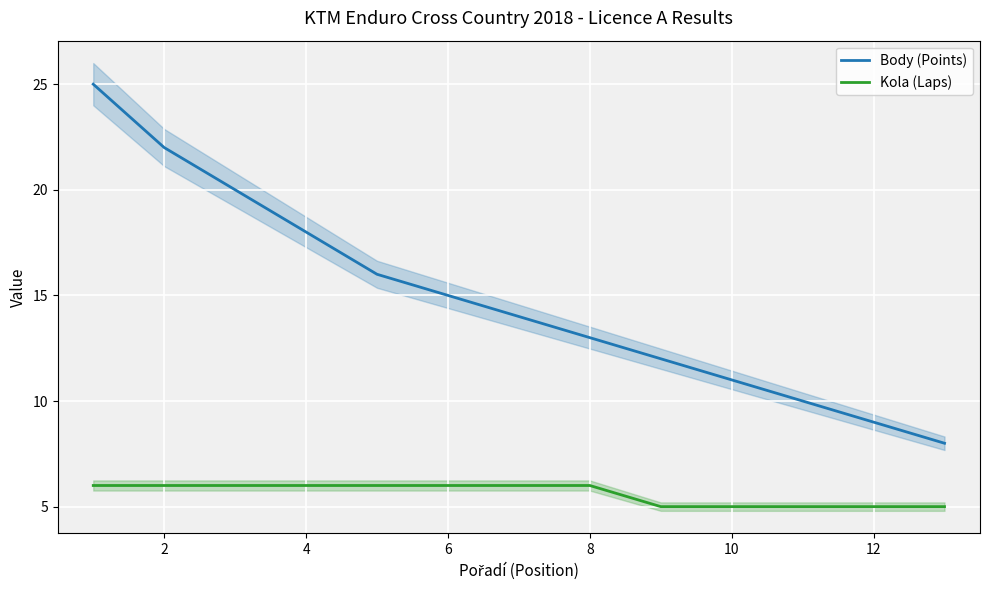

True or false: Kola (Laps) and Body (Points) intersect in this chart.

False